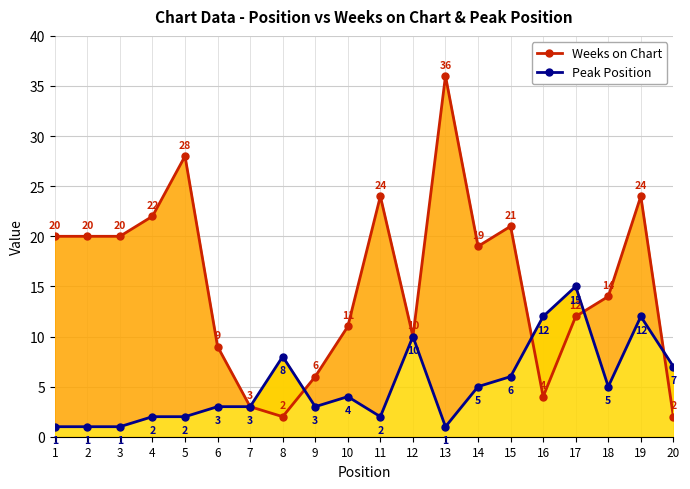

True or false: Peak Position and Weeks on Chart intersect in this chart.

True